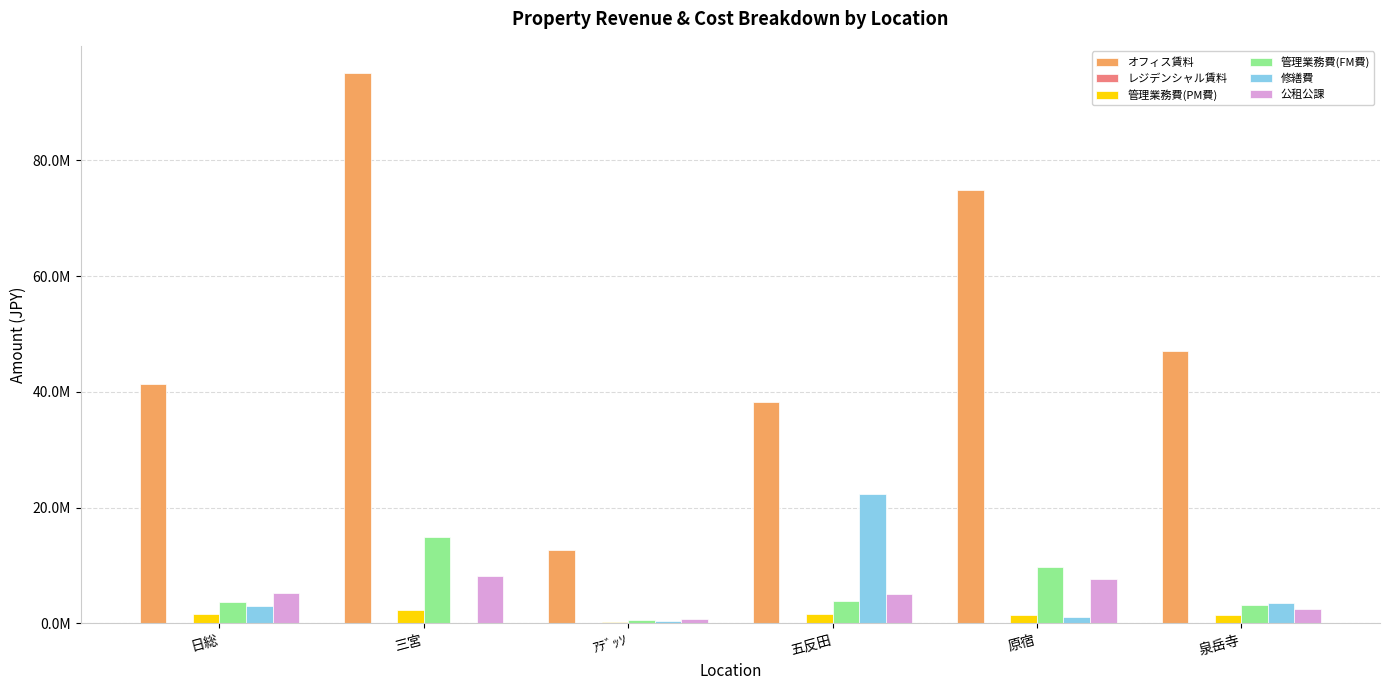

At which label is 修繕費 closest to 11161000?

泉岳寺